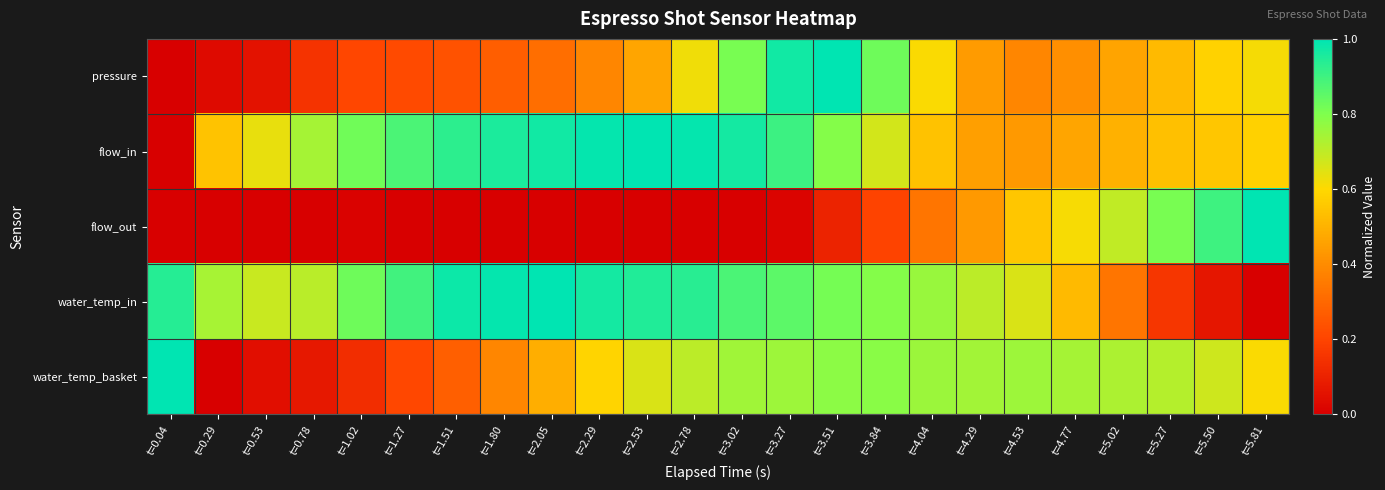

Reading right to left, what are all the values shown in this chart?

pressure: t=5.81=0.6	t=5.50=0.6	t=5.27=0.5	t=5.02=0.5	t=4.77=0.4	t=4.53=0.4	t=4.29=0.4	t=4.04=0.6	t=3.84=0.8	t=3.51=1.0	t=3.27=1.0	t=3.02=0.8	t=2.78=0.6	t=2.53=0.5	t=2.29=0.4	t=2.05=0.3	t=1.80=0.3	t=1.51=0.2	t=1.27=0.2	t=1.02=0.2	t=0.78=0.2	t=0.53=0.1	t=0.29=0.0	t=0.04=0.0
flow_in: t=5.81=0.6	t=5.50=0.6	t=5.27=0.5	t=5.02=0.5	t=4.77=0.5	t=4.53=0.4	t=4.29=0.5	t=4.04=0.5	t=3.84=0.7	t=3.51=0.8	t=3.27=0.9	t=3.02=1.0	t=2.78=1.0	t=2.53=1.0	t=2.29=1.0	t=2.05=1.0	t=1.80=1.0	t=1.51=0.9	t=1.27=0.9	t=1.02=0.8	t=0.78=0.7	t=0.53=0.6	t=0.29=0.5	t=0.04=0.0
flow_out: t=5.81=1.0	t=5.50=0.9	t=5.27=0.8	t=5.02=0.7	t=4.77=0.6	t=4.53=0.6	t=4.29=0.4	t=4.04=0.3	t=3.84=0.2	t=3.51=0.1	t=3.27=0.0	t=3.02=0.0	t=2.78=0.0	t=2.53=0.0	t=2.29=0.0	t=2.05=0.0	t=1.80=0.0	t=1.51=0.0	t=1.27=0.0	t=1.02=0.0	t=0.78=0.0	t=0.53=0.0	t=0.29=0.0	t=0.04=0.0
water_temp_in: t=5.81=0.0	t=5.50=0.1	t=5.27=0.2	t=5.02=0.3	t=4.77=0.5	t=4.53=0.7	t=4.29=0.7	t=4.04=0.8	t=3.84=0.8	t=3.51=0.8	t=3.27=0.9	t=3.02=0.9	t=2.78=0.9	t=2.53=0.9	t=2.29=1.0	t=2.05=1.0	t=1.80=1.0	t=1.51=1.0	t=1.27=0.9	t=1.02=0.8	t=0.78=0.7	t=0.53=0.7	t=0.29=0.7	t=0.04=0.9
water_temp_basket: t=5.81=0.6	t=5.50=0.7	t=5.27=0.7	t=5.02=0.7	t=4.77=0.7	t=4.53=0.8	t=4.29=0.7	t=4.04=0.8	t=3.84=0.8	t=3.51=0.8	t=3.27=0.8	t=3.02=0.7	t=2.78=0.7	t=2.53=0.7	t=2.29=0.6	t=2.05=0.5	t=1.80=0.4	t=1.51=0.3	t=1.27=0.2	t=1.02=0.1	t=0.78=0.1	t=0.53=0.0	t=0.29=0.0	t=0.04=1.0